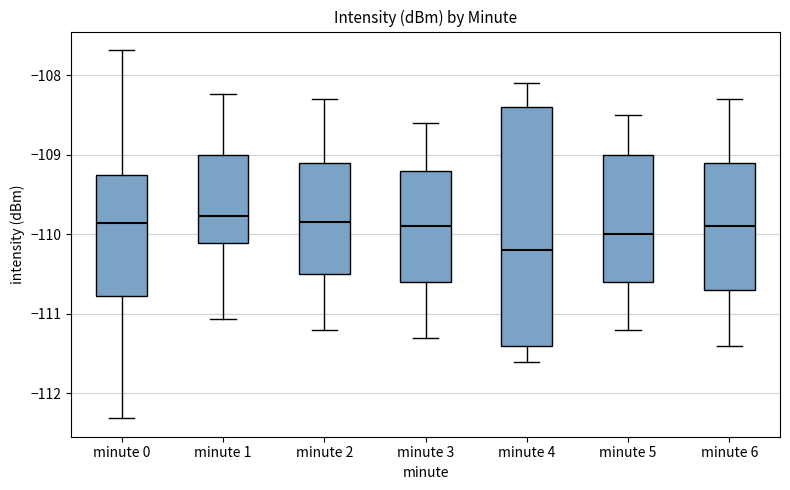

Comparing the boxes themselves (not the whiskers), which one is the tallest?

minute 4